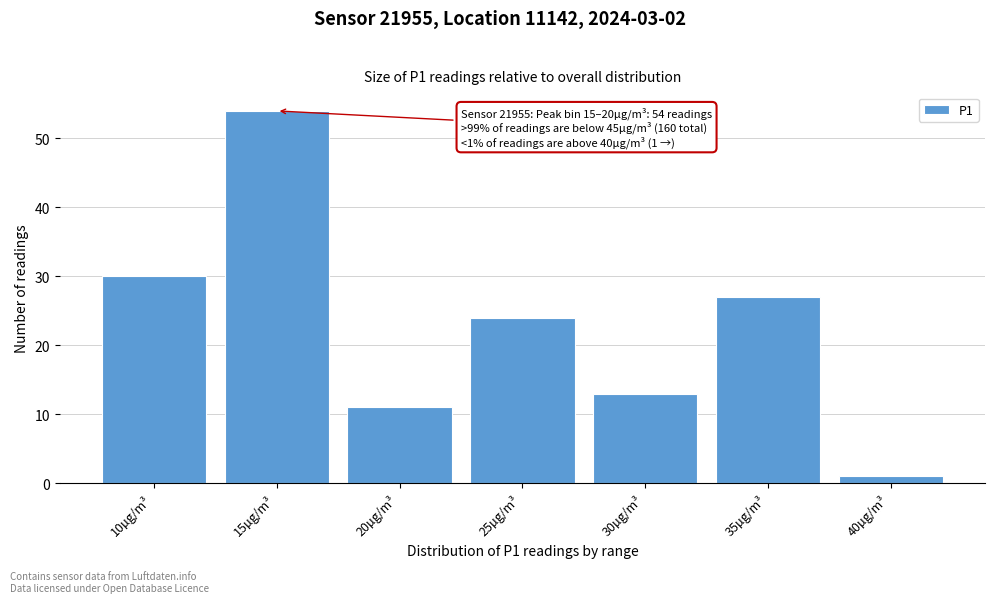

Reading left to right, transcribe all the data shown in this chart.

30	54	11	24	13	27	1